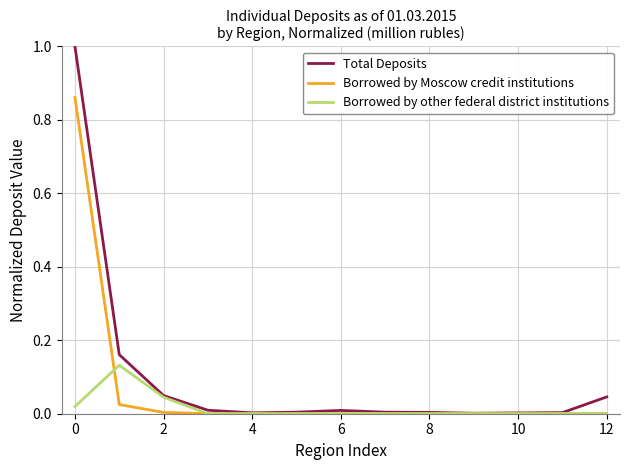

Rank the series by their maximum value, from lowest to highest.

Borrowed by other federal district institutions, Borrowed by Moscow credit institutions, Total Deposits